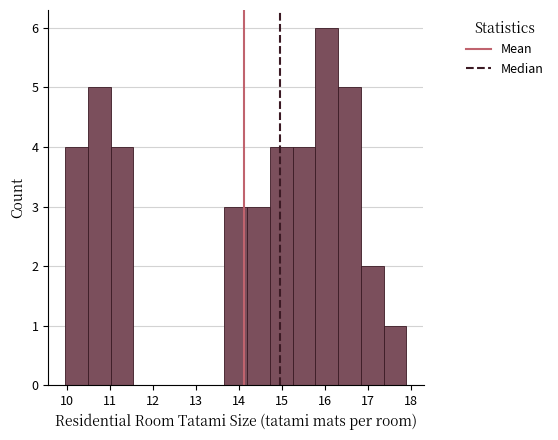

What is the height of the bar covering 11.0 to 11.5 on the x-axis? Neither the bar edges nor the heights are printed on the chart, so give them approximately, as read against the axes.

4